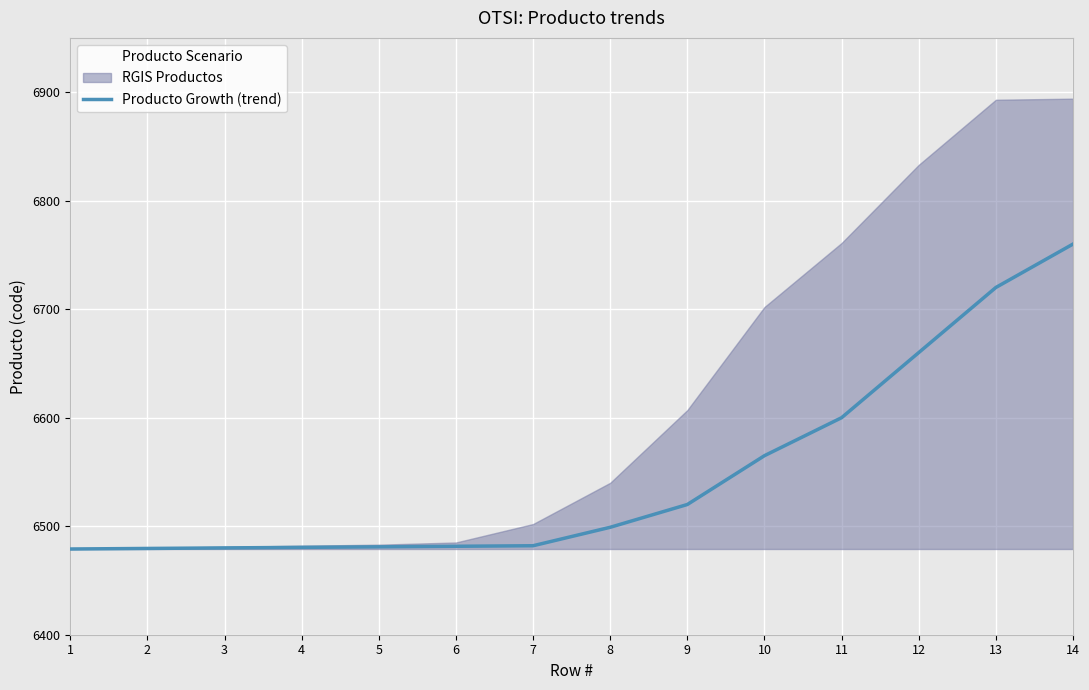

True or false: the data has more than 0 interior local peaks.

False